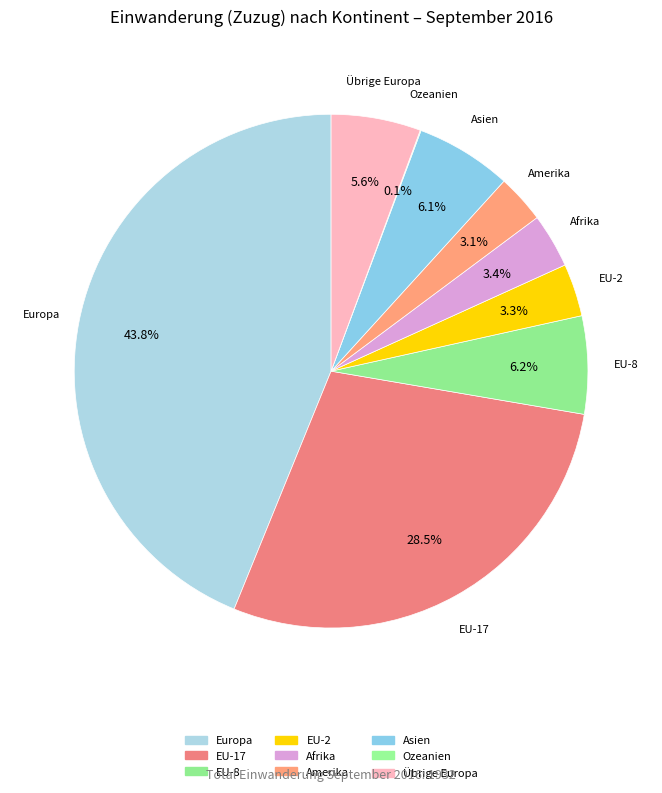

To the nearest percent, what is the average slice percentage?

11%